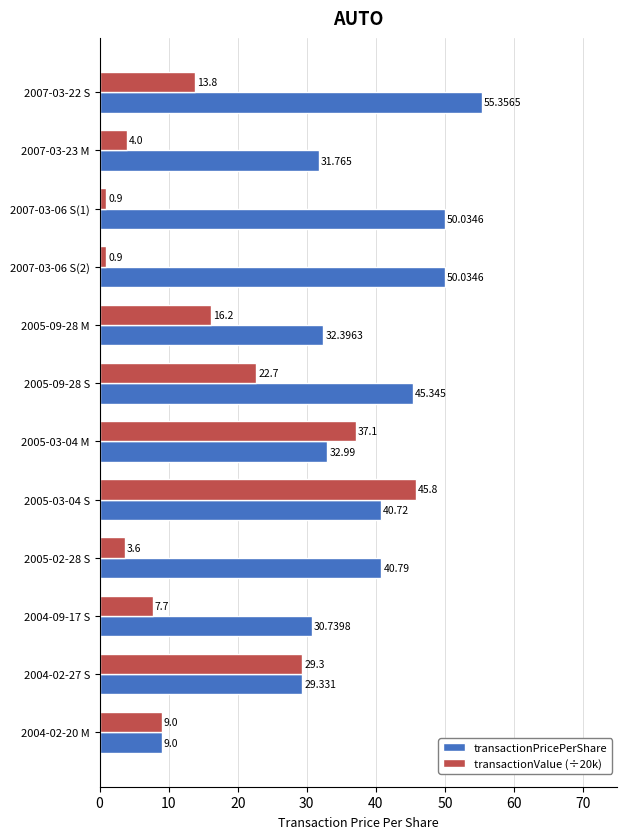

Which series has the widest spread of values?

transactionPricePerShare